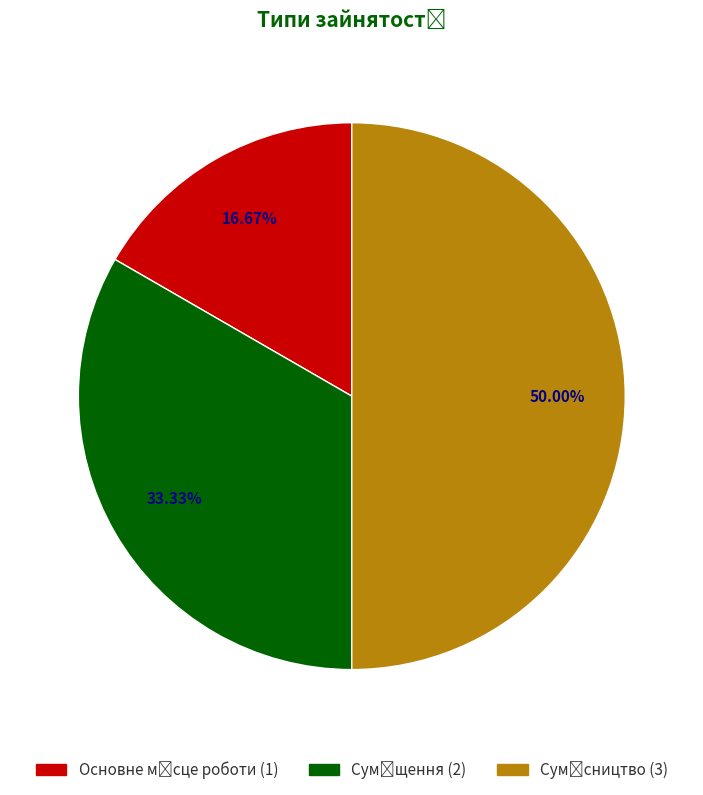

Combined, do Суміщення and Сумісництво account for over 50%?

Yes